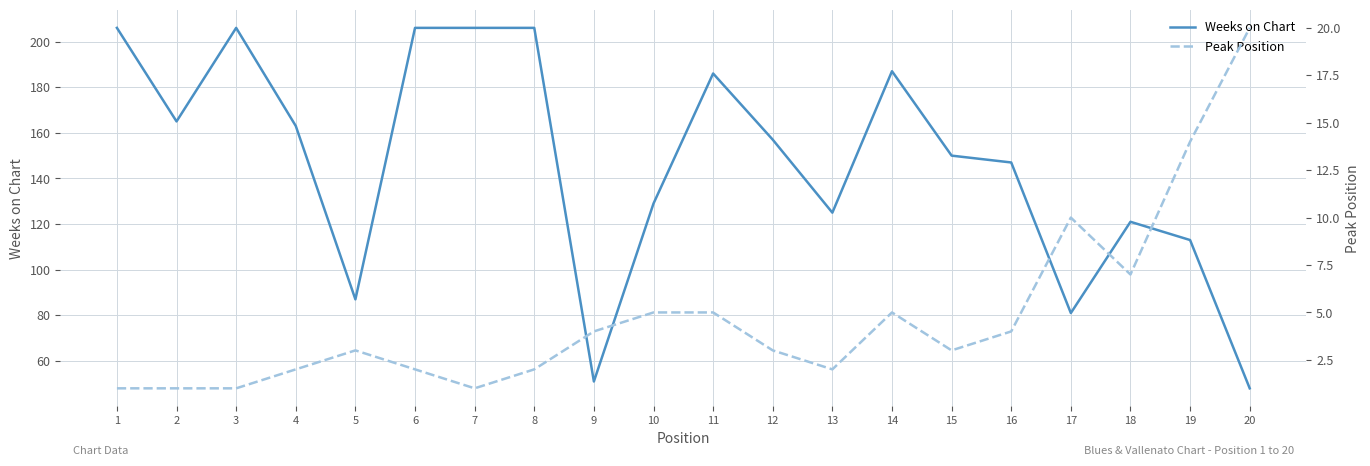

List the series in order of their peak value, highest first.

Weeks on Chart, Peak Position